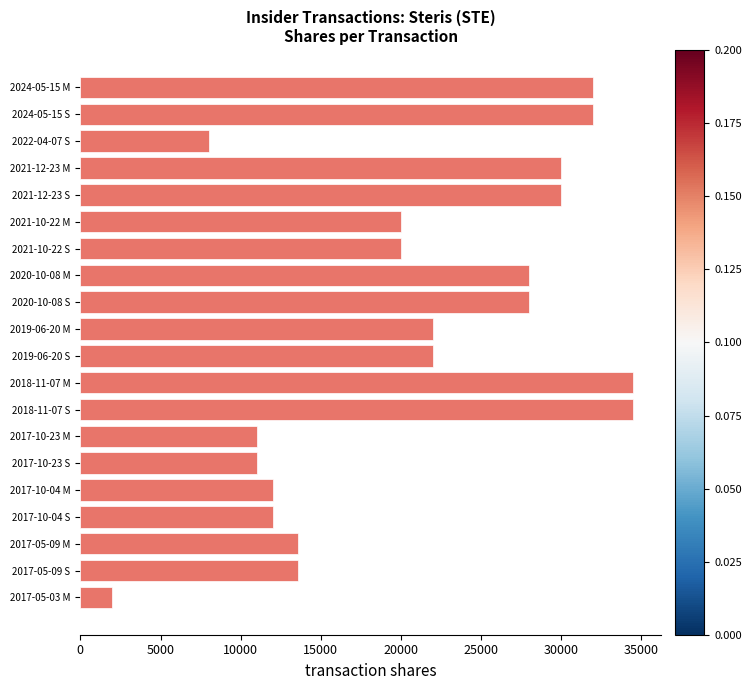

What is the label of the 3rd bar from the bottom?

2017-05-09 M